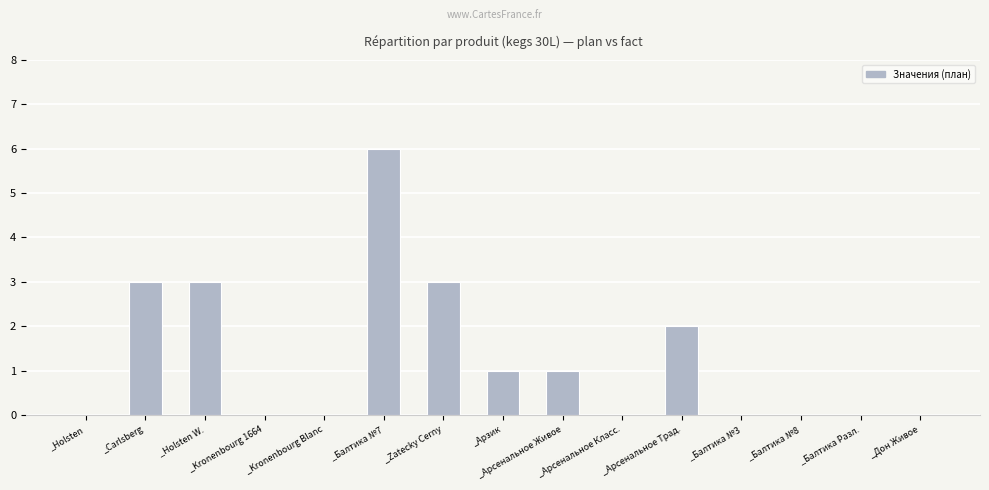

What is the maximum value shown in the chart?

6